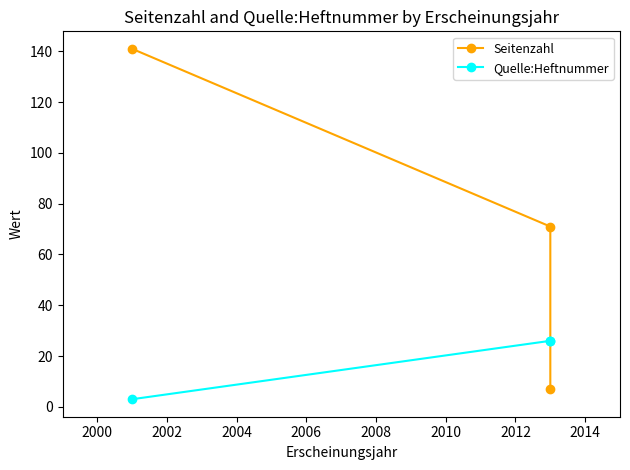

Reading left to right, list all the values displayed in this chart.

Seitenzahl: 141	71	7
Quelle:Heftnummer: 3	26	26